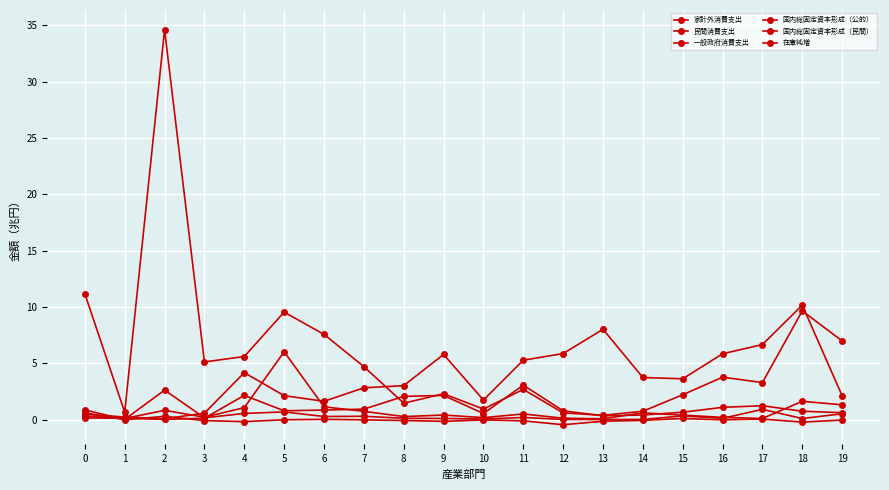

Count the number of categories in the chart.

20